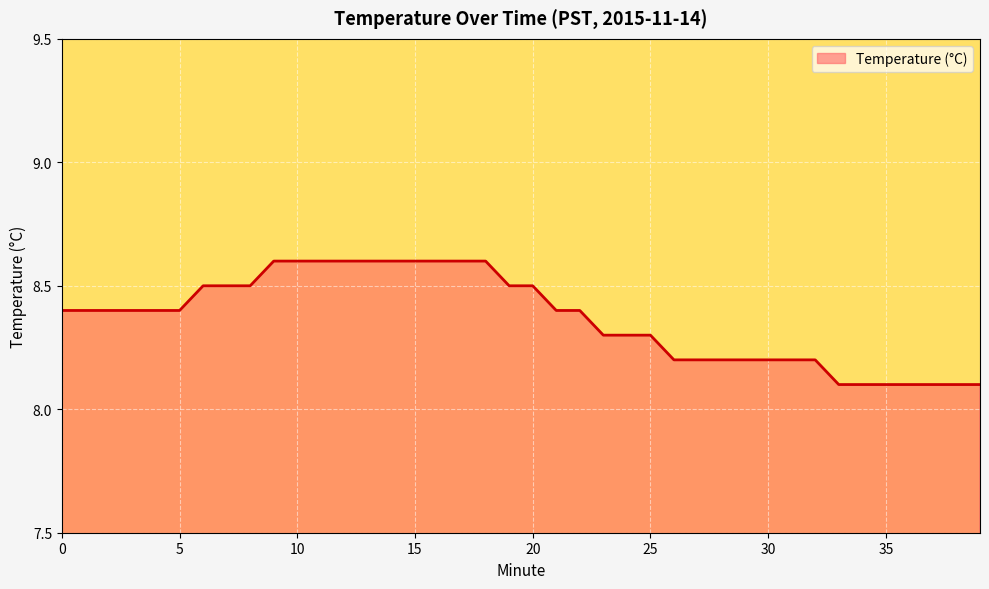

What is the difference between the second highest and minimum values?

0.5